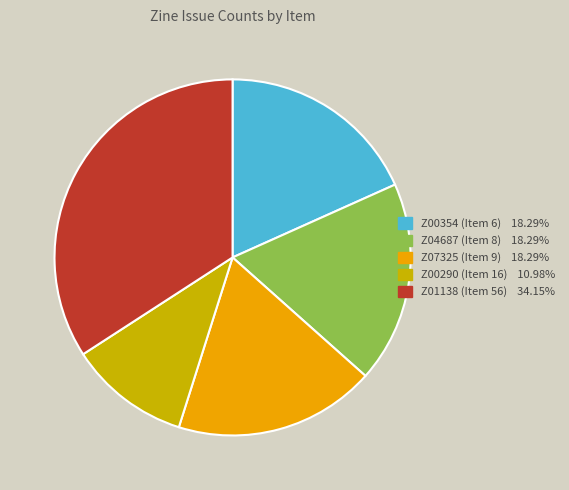

Does any single category account for the majority?

No